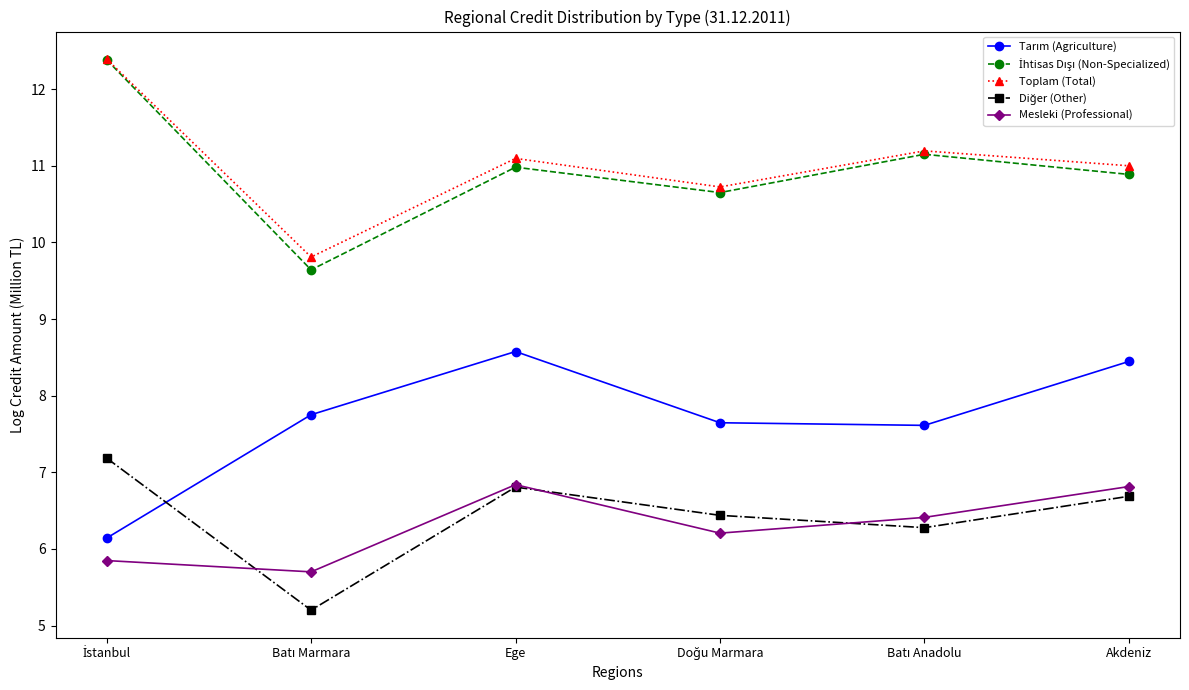

True or false: Mesleki (Professional) has a value of 6.8 at Akdeniz.

True